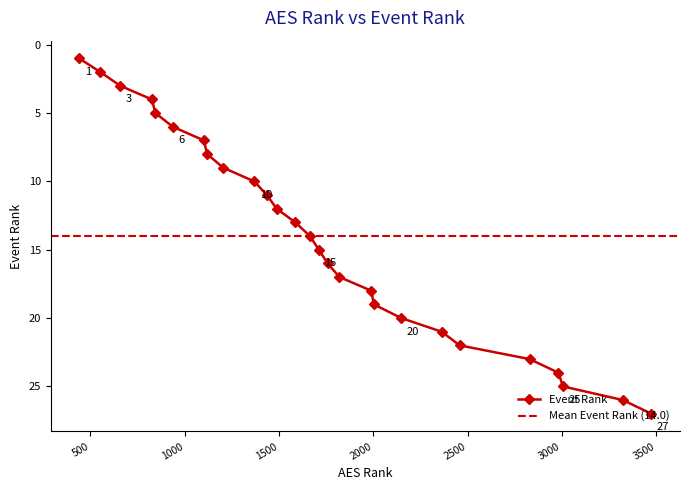

Reading left to right, list all the values displayed in this chart.

1	2	3	4	5	6	7	8	9	10	11	12	13	14	15	16	17	18	19	20	21	22	23	24	25	26	27